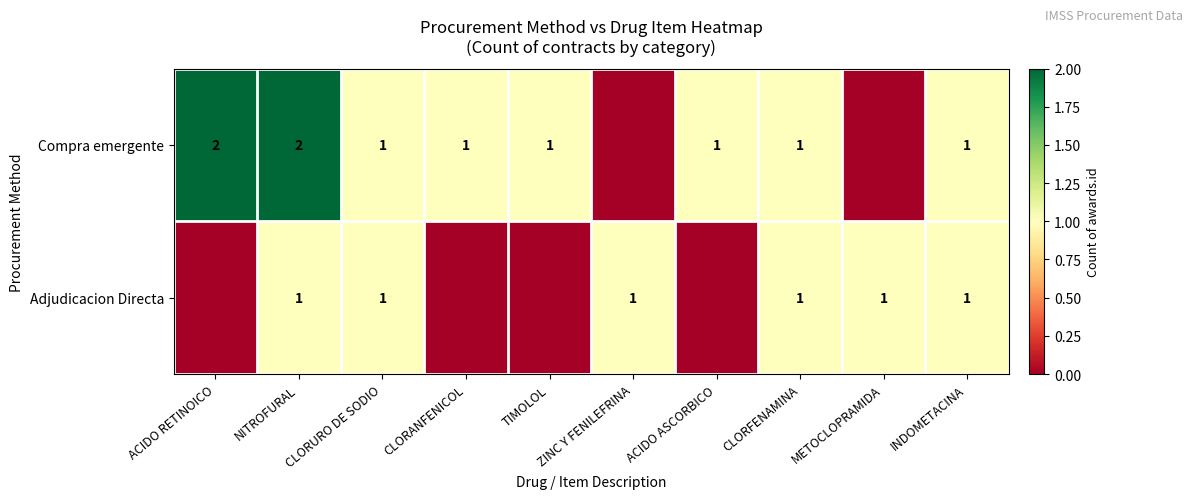

Is the value of Compra emergente at NITROFURAL greater than the value of Adjudicacion Directa at NITROFURAL?

Yes